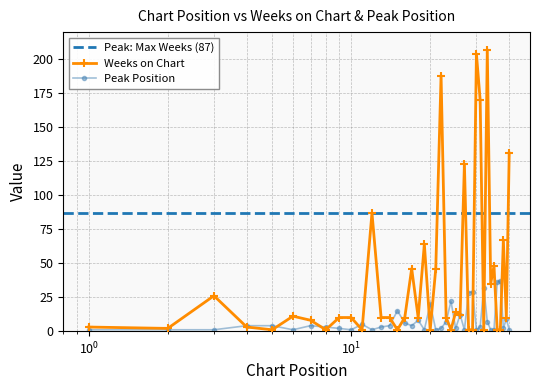

How many values in the Weeks on Chart series exceed 10?

17